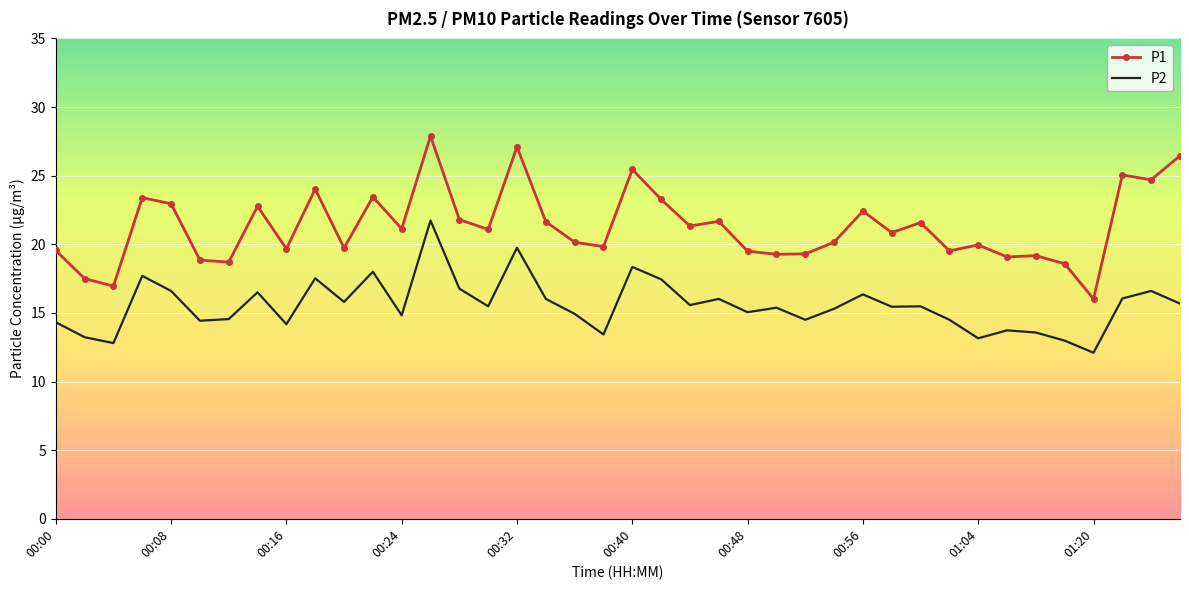

List the series in order of their peak value, highest first.

P1, P2